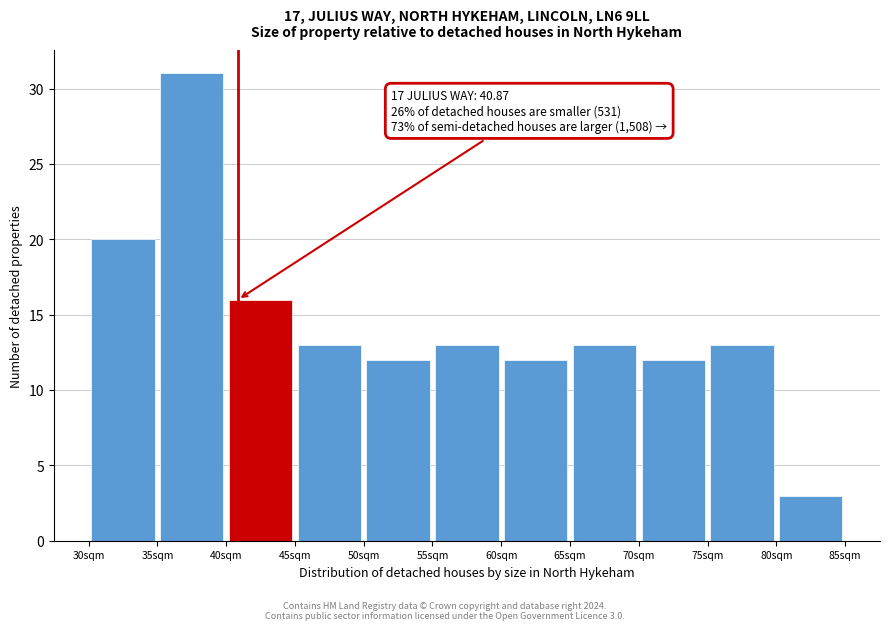

Over which range of the x-axis is the bar tallest?

35 to 40